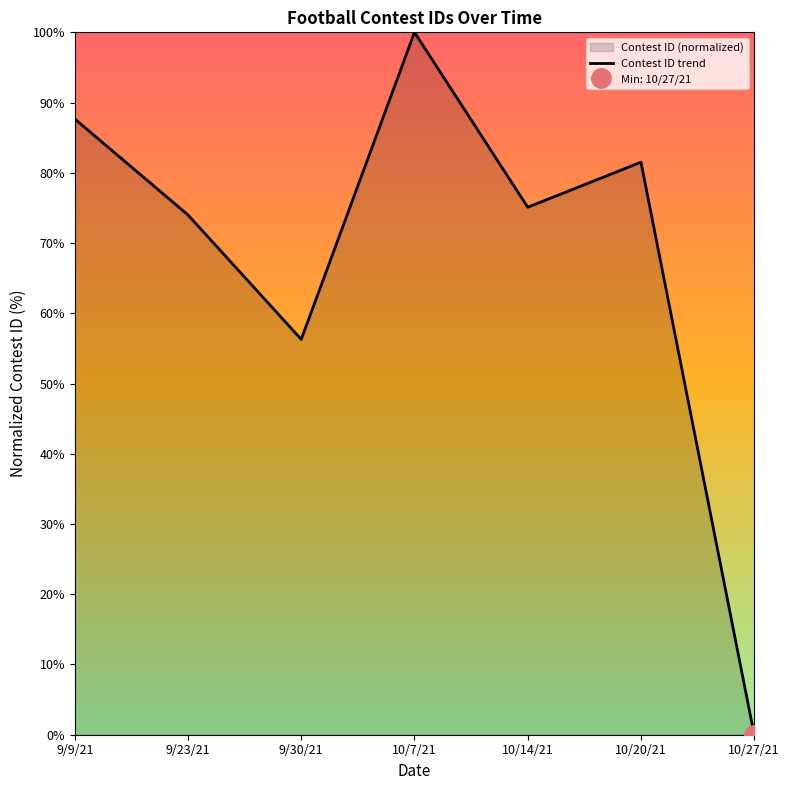

True or false: the data shows 74.0 at 9/23/21.

True